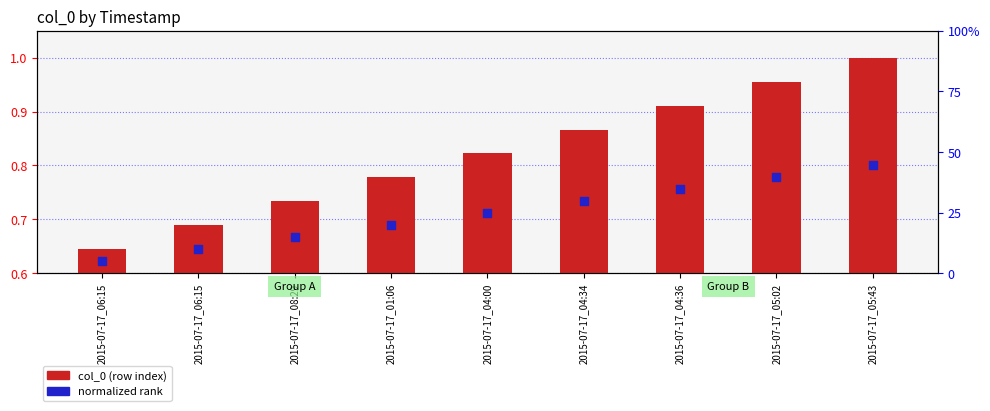

What are all the series names shown in the legend?

col_0 (row index), normalized rank